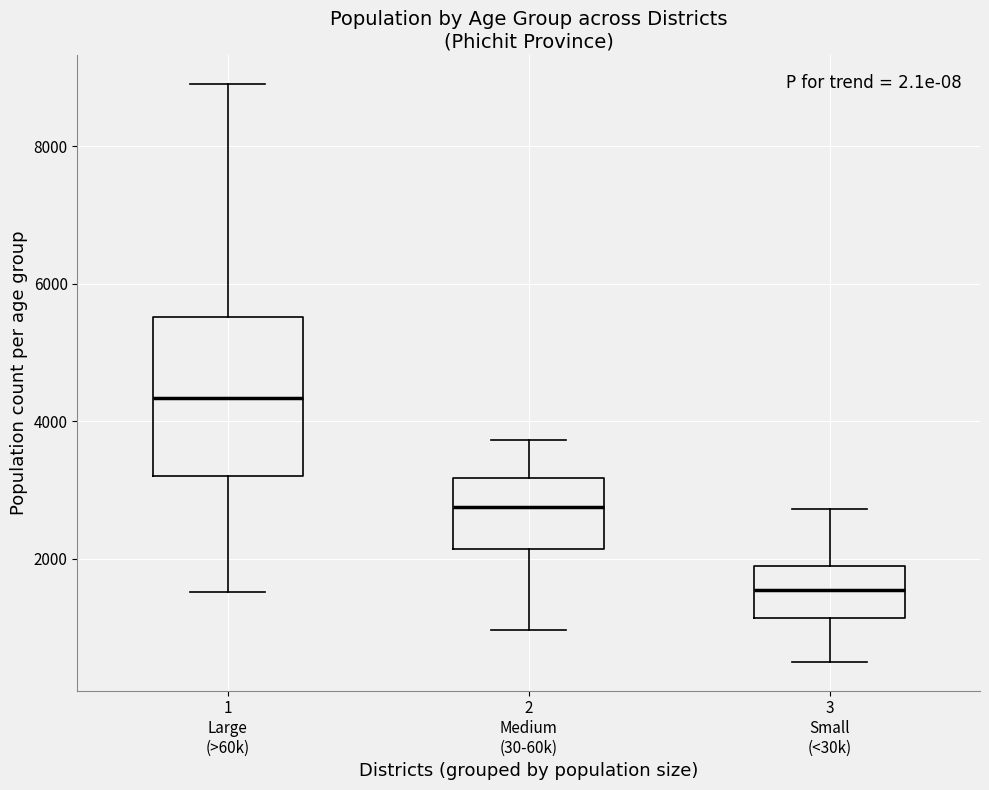

Which box's median line is the lowest?

3 Small (<30k)